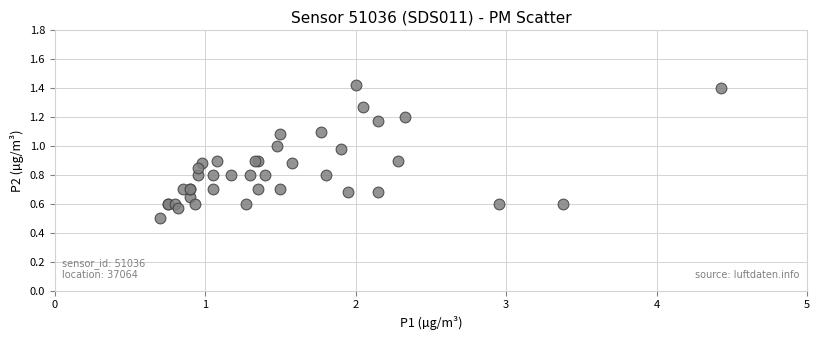

What Y value in the scatter plot is closest to 0?

0.5